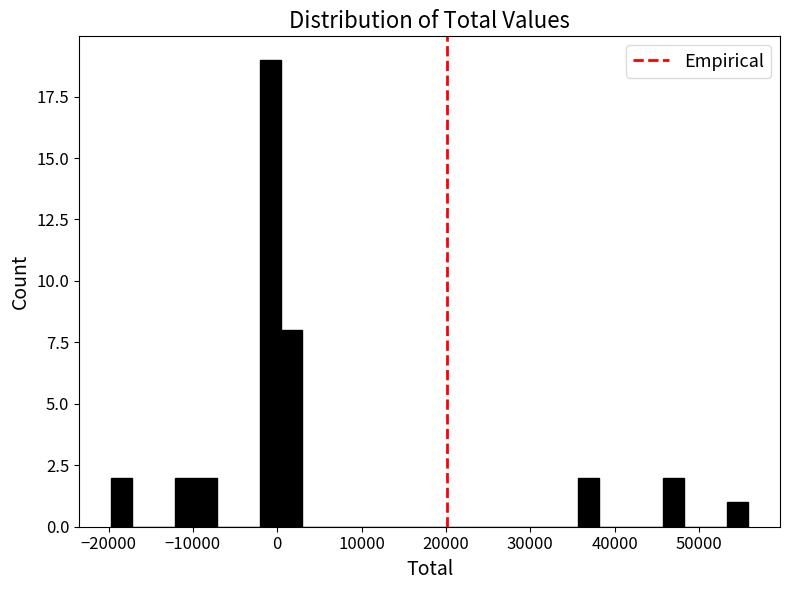

Around what value on the x-axis is the tallest bar? Give the approximate position of its centre, as read against the axis.

-1000